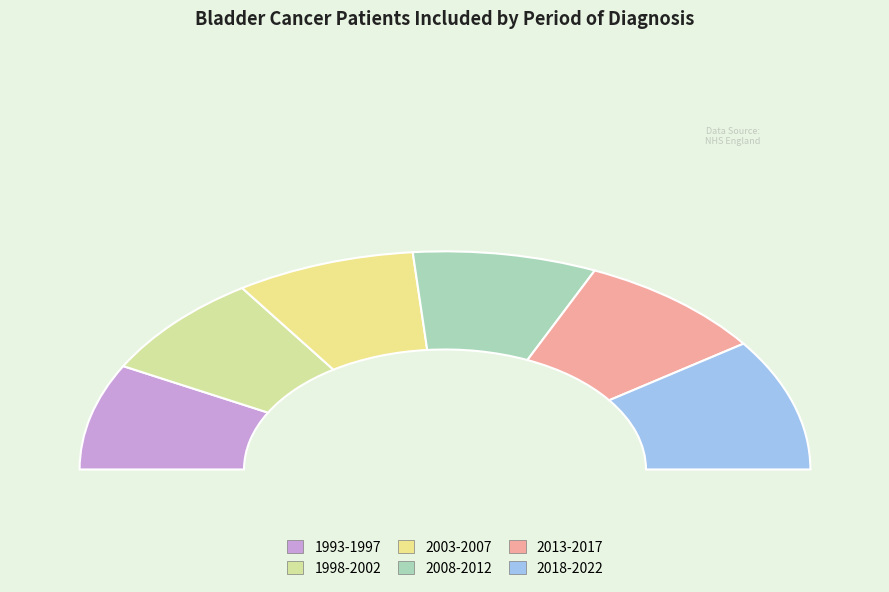

What is the smallest slice in the pie chart?

1998-2002